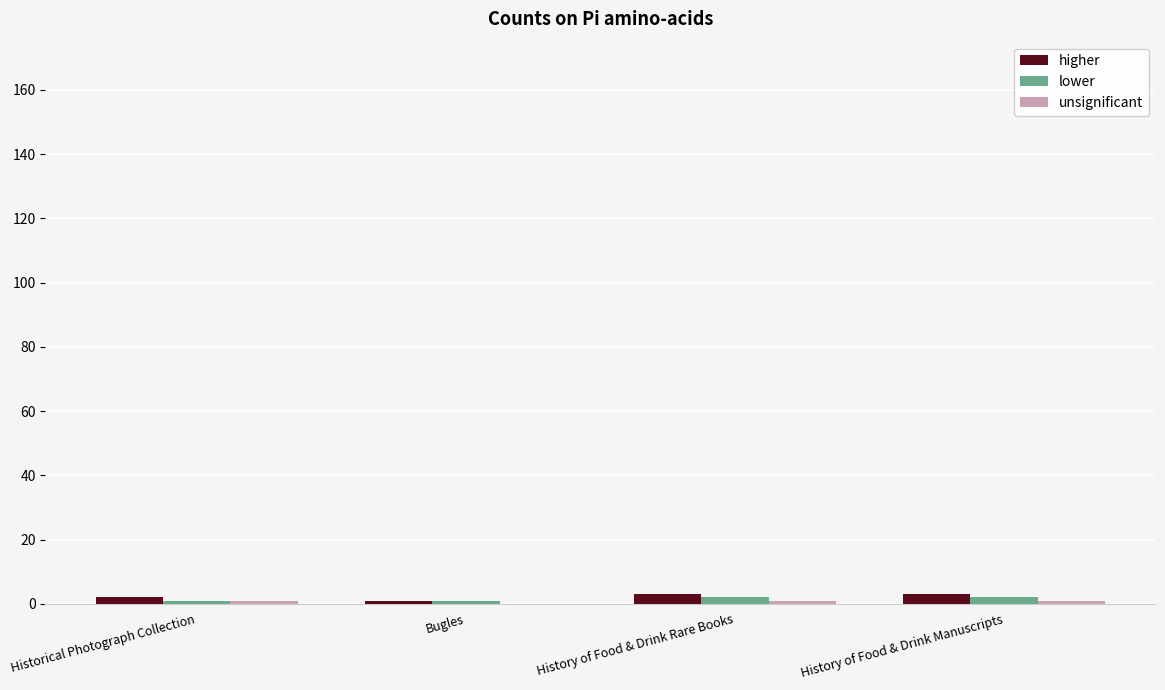

What is the sum of all higher values?

9